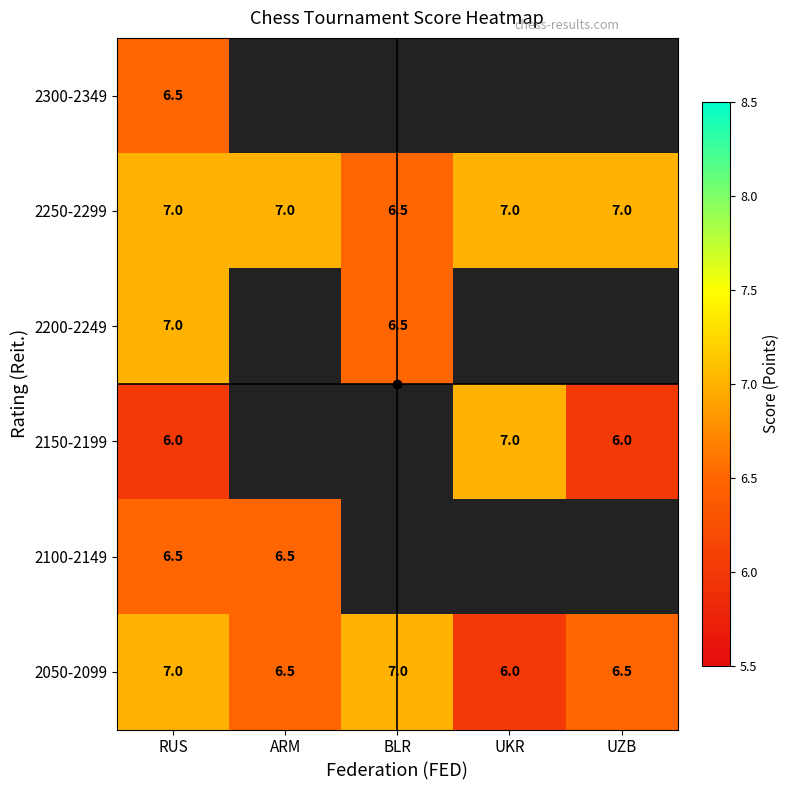

The value of 2250-2299 at BLR is 6.5. True or false?

True